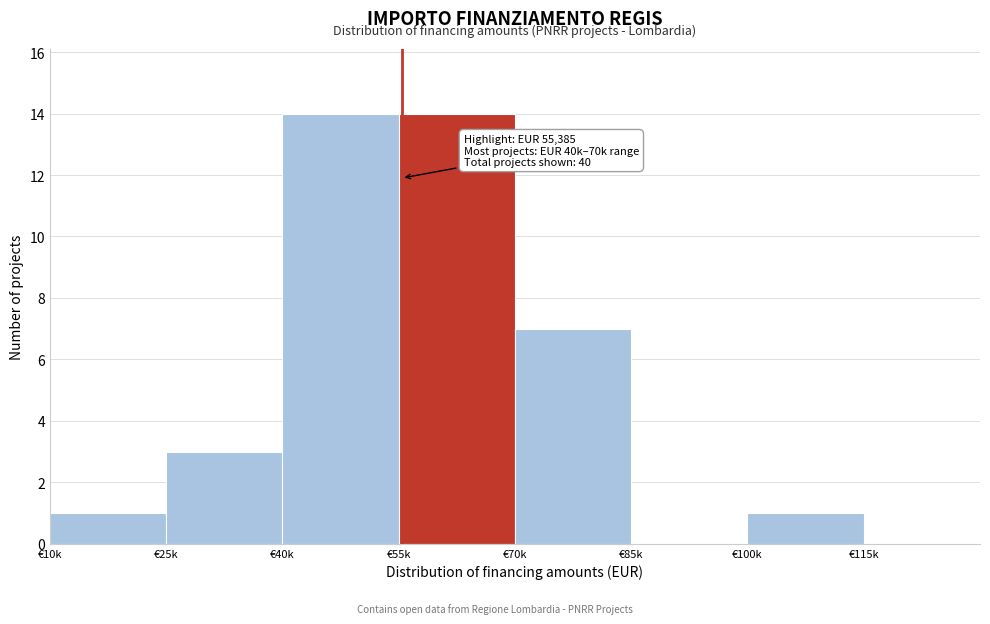

Reading right to left, what are all the values shown in this chart?

€115k=0	€100k=1	€85k=0	€70k=7	€55k=14	€40k=14	€25k=3	€10k=1